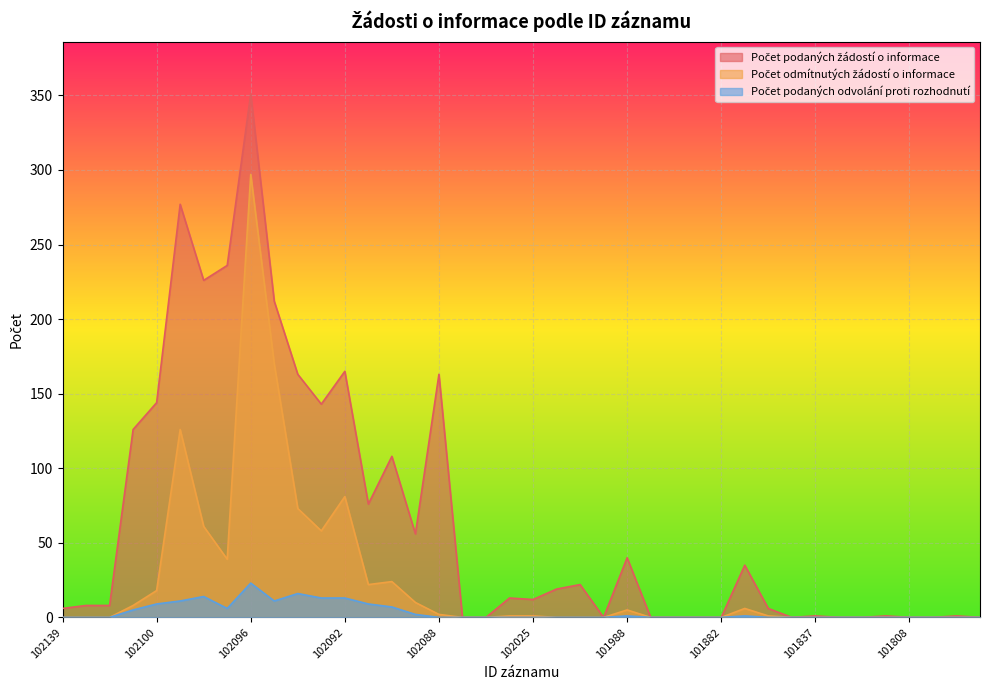

At how many categories does at least one series exceed 9?

20